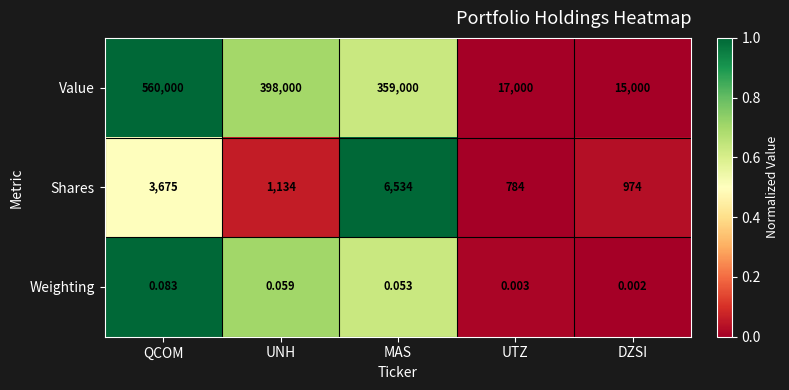

Which category has the highest value in the Weighting series?

QCOM